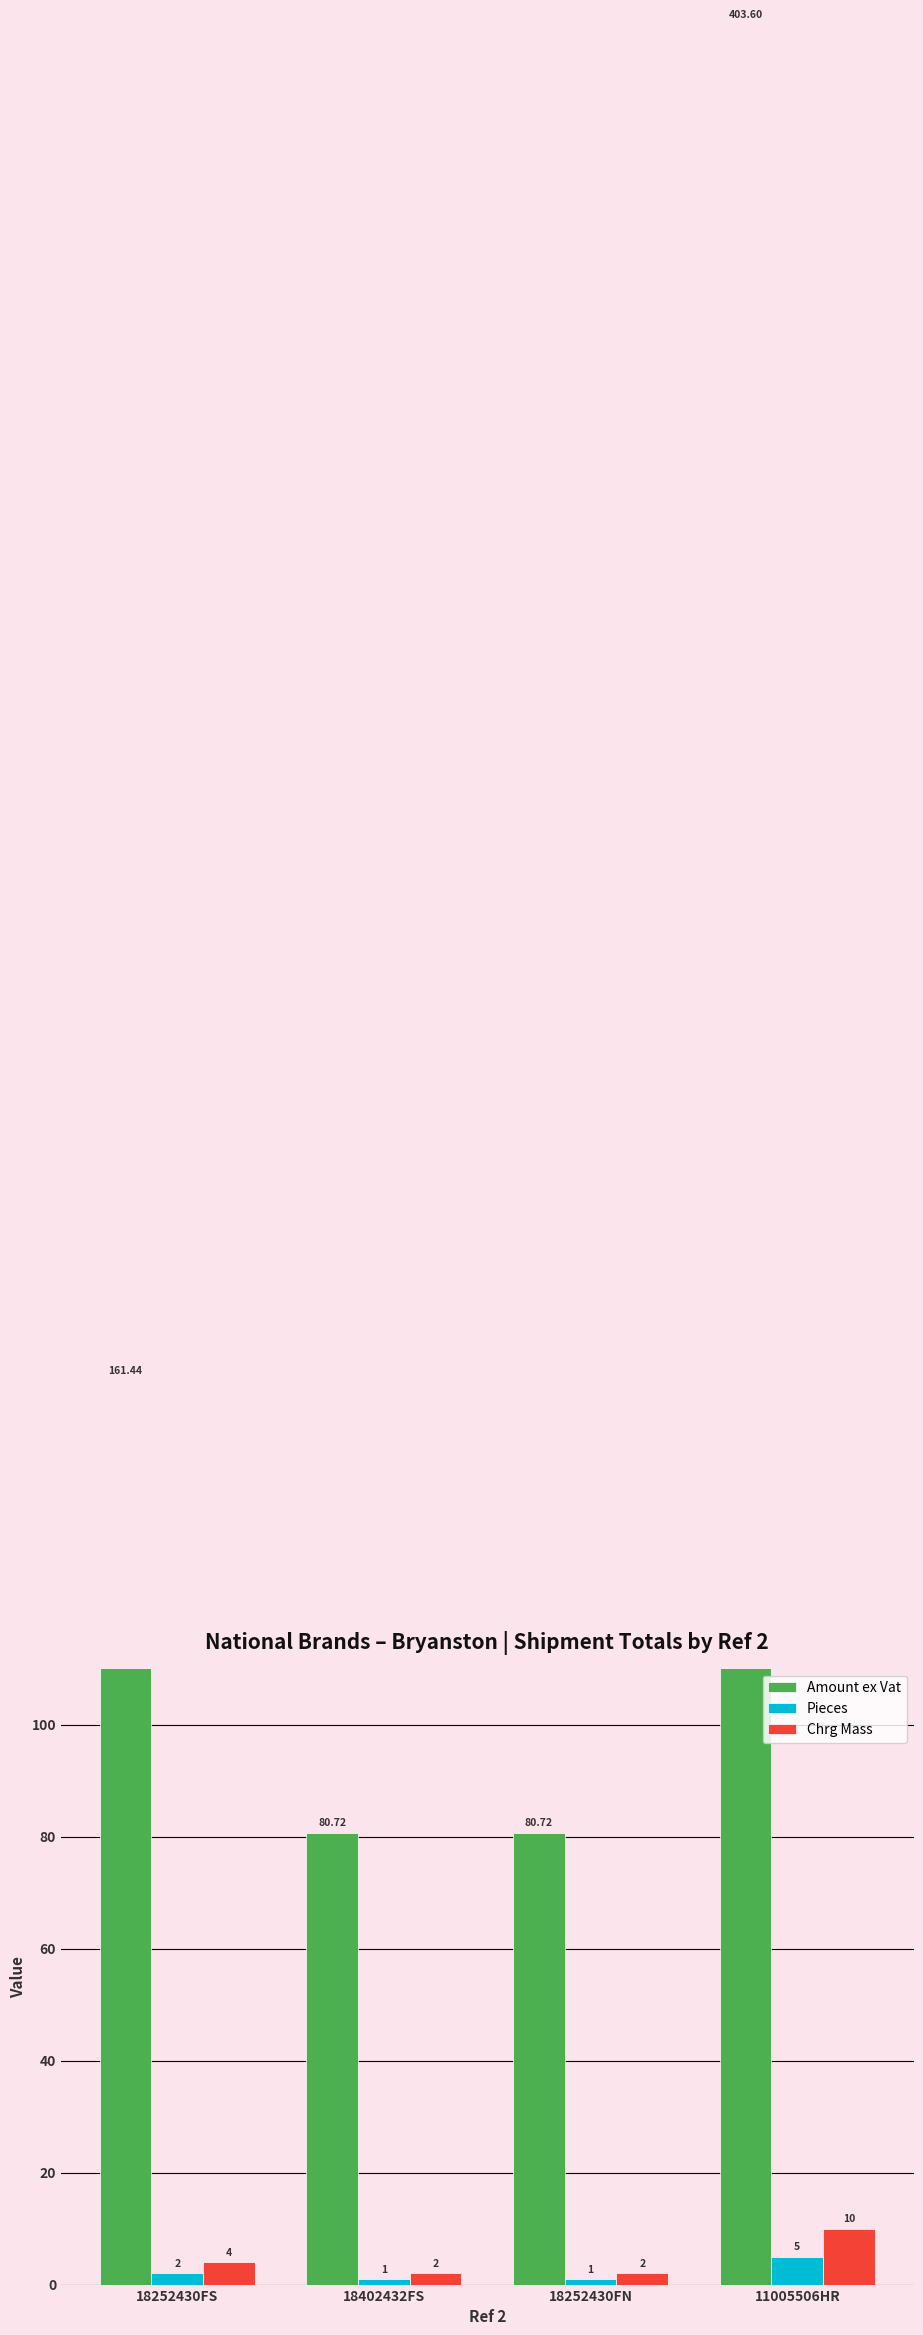

Which category has the lowest value in the Chrg Mass series?

18402432FS